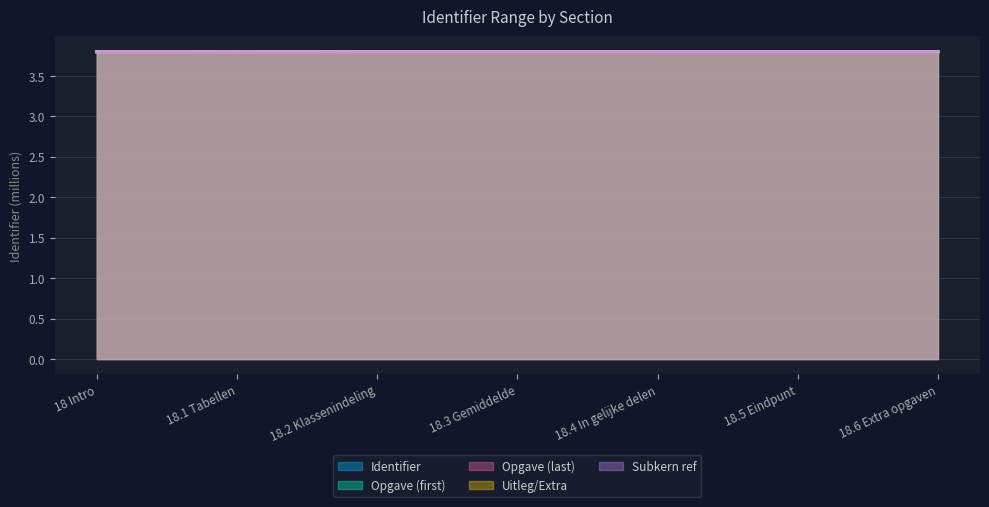

Reading left to right, extract all data points from this chart.

Identifier: 3.8	3.8	3.8	3.8	3.8	3.8	3.8
Opgave (first): 3.8	3.8	3.8	3.8	3.8	3.8	3.8
Opgave (last): 3.8	3.8	3.8	3.8	3.8	3.8	3.8
Uitleg/Extra: 3.8	3.8	3.8	3.8	3.8	3.8	3.8
Subkern ref: 3.8	3.8	3.8	3.8	3.8	3.8	3.8